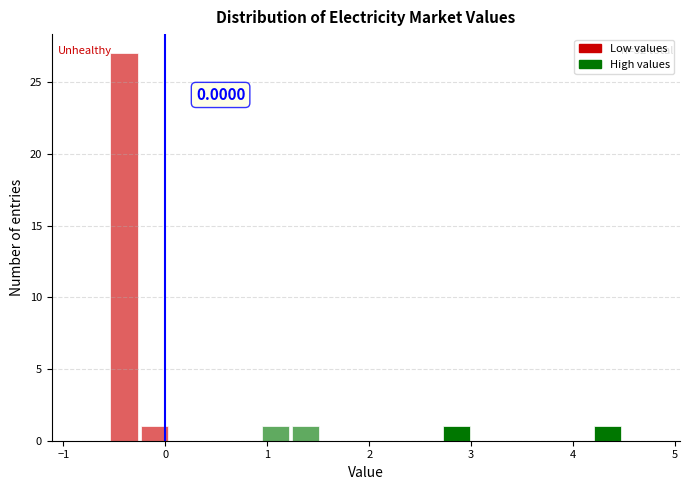

Around what value on the x-axis is the tallest bar? Give the approximate position of its centre, as read against the axis.

-0.4